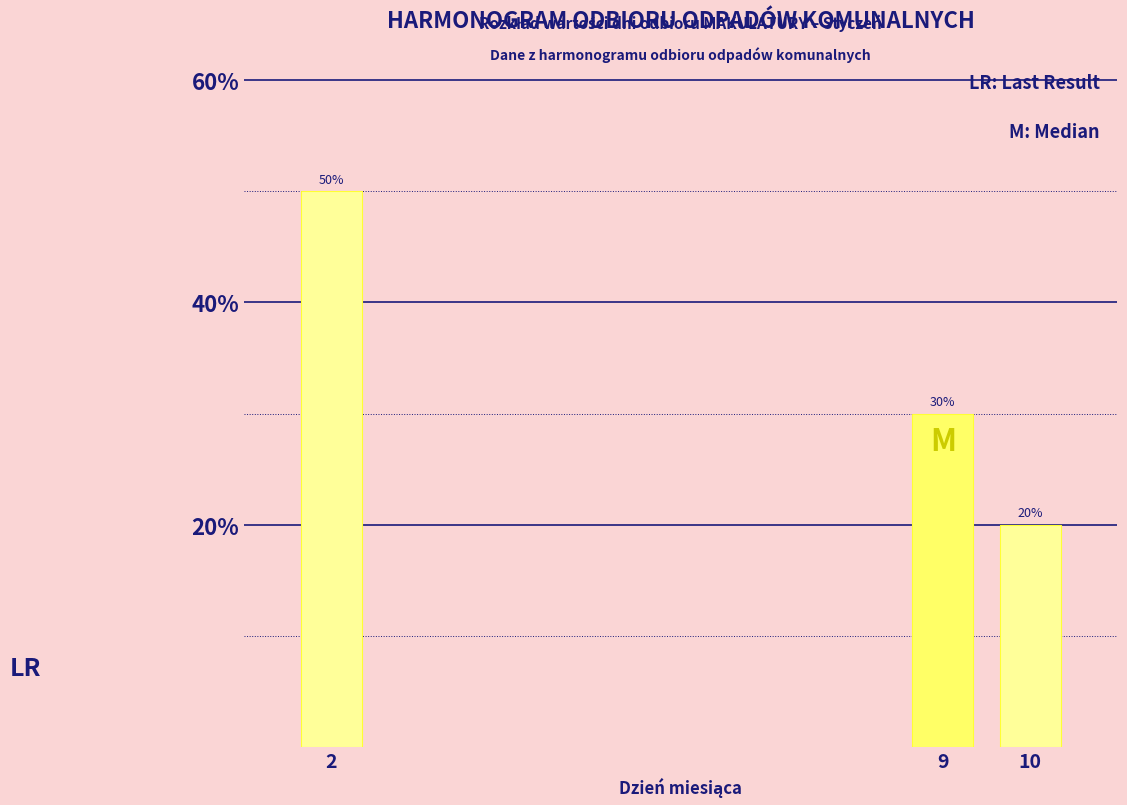

Reading left to right, extract all data points from this chart.

2=50	9=30	10=20